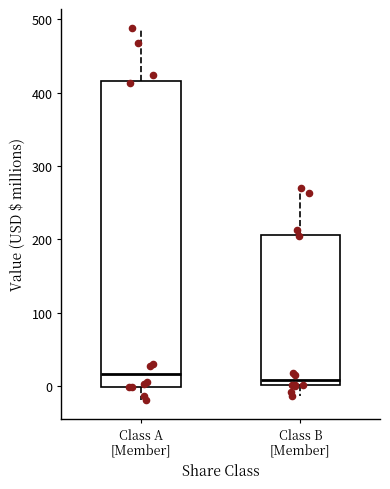

Reading left to right, transcribe this box plot: for each box, give where its median line is, the range the box spans, and where its two whiskers end, as read against the y-axis. The values are not printed on the chart, so give them approximately, as read against the axis.

Class A [Member]: median 20, box 0 to 420, whiskers -20 to 490
Class B [Member]: median 10, box 0 to 210, whiskers -10 to 270